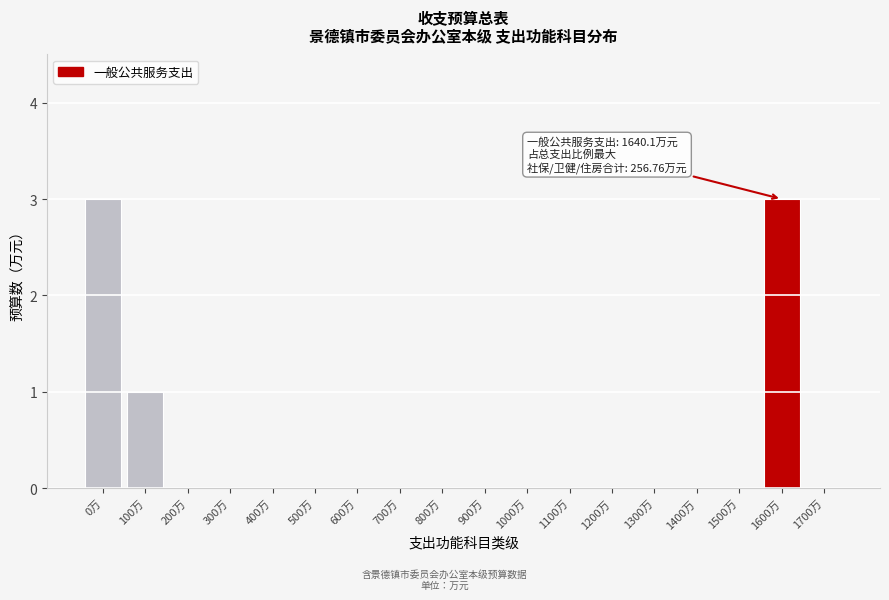

Reading left to right, list all the values displayed in this chart.

0万=3	100万=1	200万=0	300万=0	400万=0	500万=0	600万=0	700万=0	800万=0	900万=0	1000万=0	1100万=0	1200万=0	1300万=0	1400万=0	1500万=0	1600万=3	1700万=0